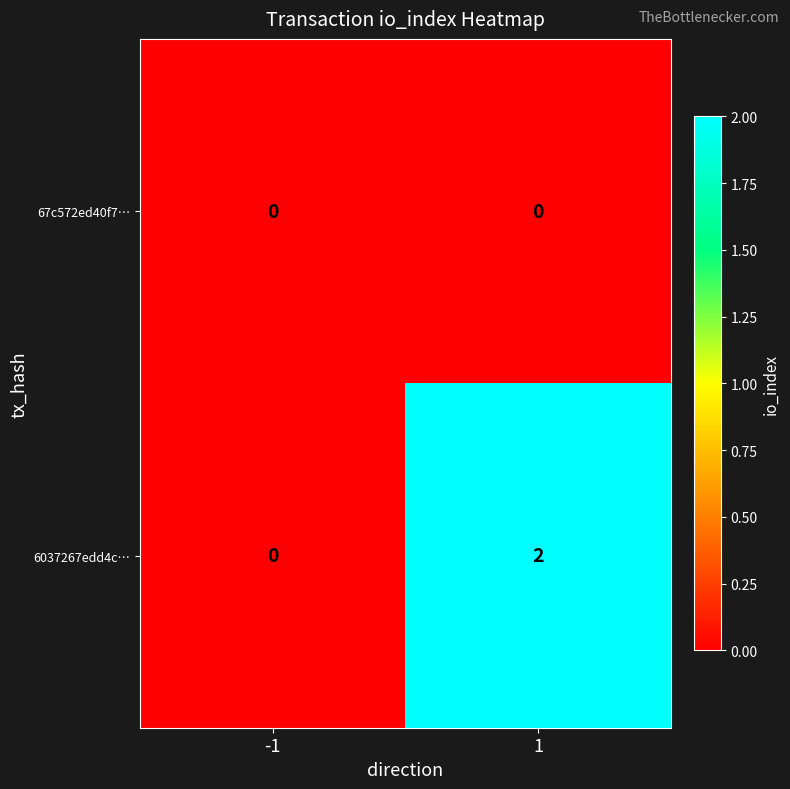

Reading right to left, what are all the values shown in this chart?

67c572ed40f7…: 1=0	-1=0
6037267edd4c…: 1=2	-1=0